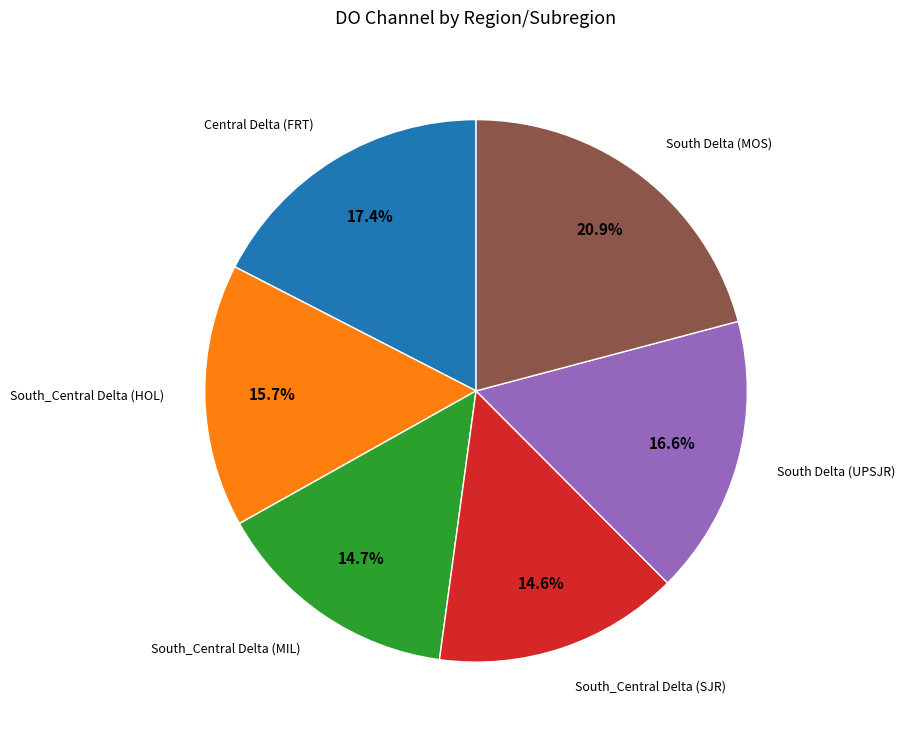

Is there any slice that represents more than half of the pie?

No